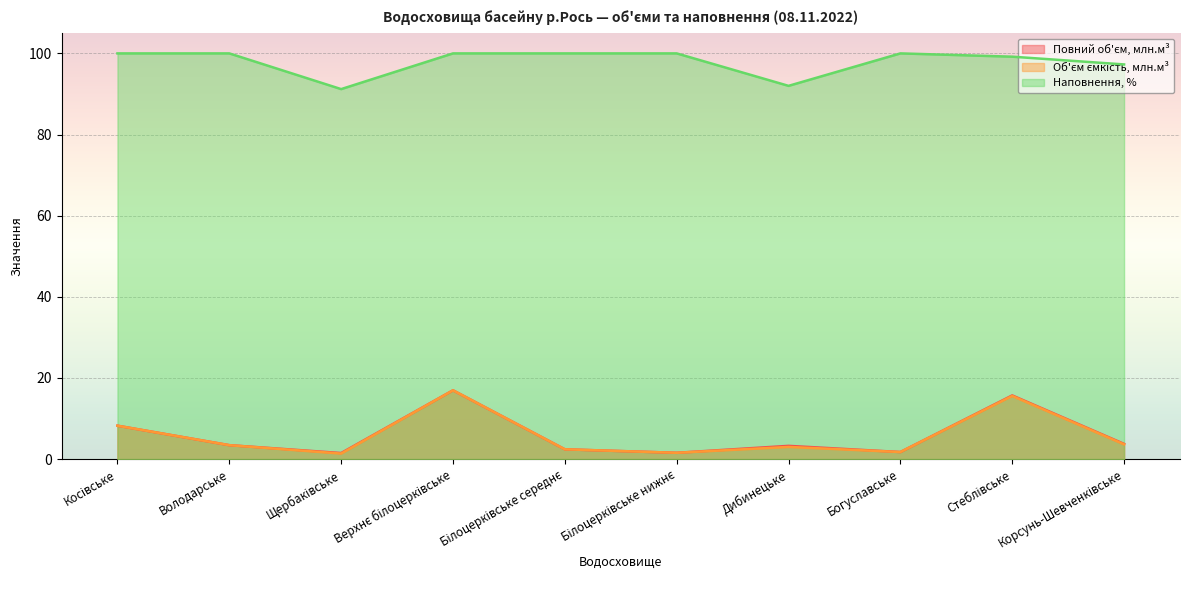

How many series are shown in this chart?

3